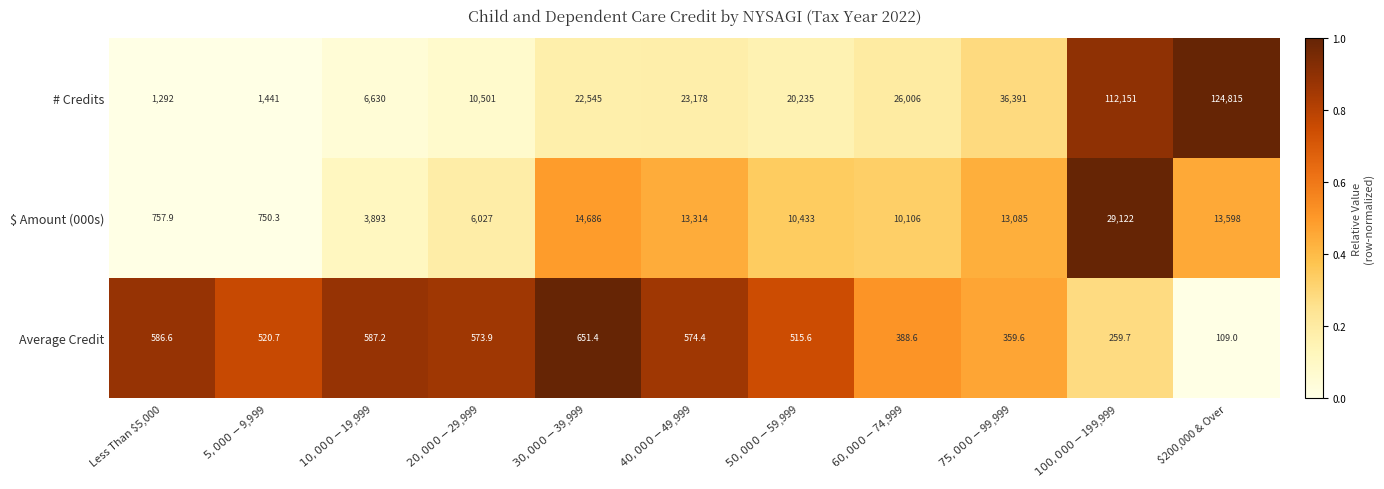

Between $20,000-$29,999 and $75,000-$99,999, which series saw the biggest shift?

# Credits